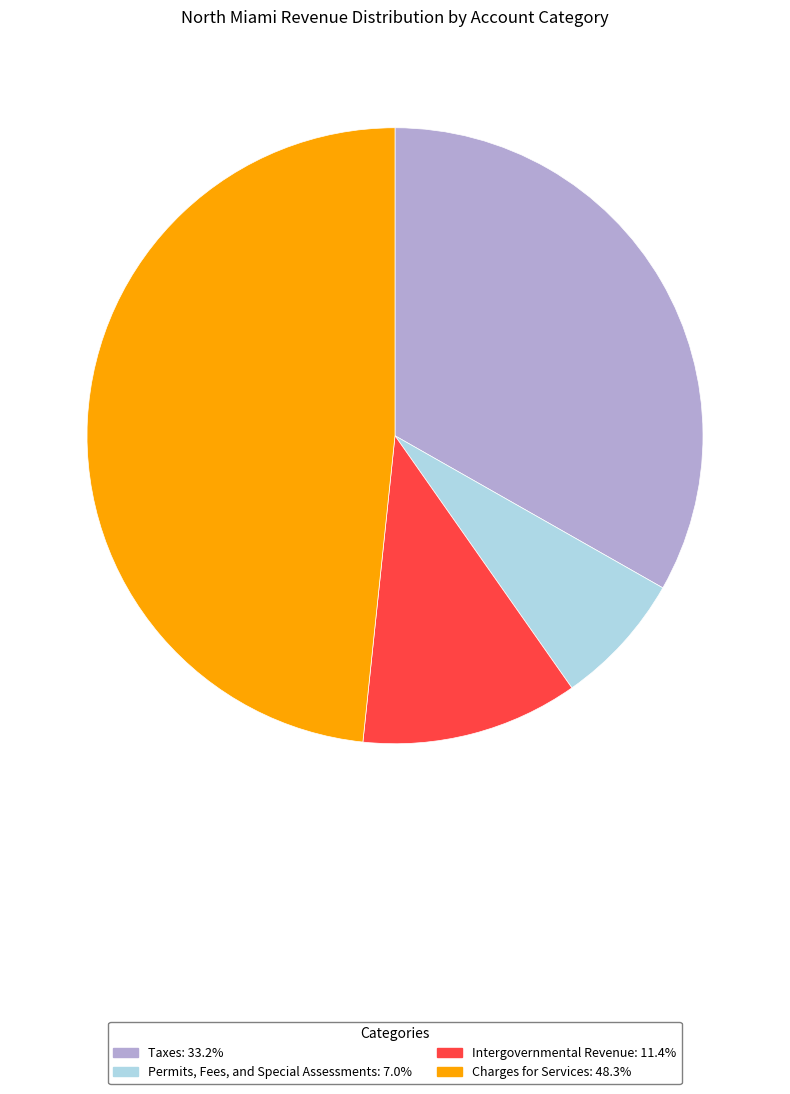

Which category has the biggest portion of the pie?

Charges for Services